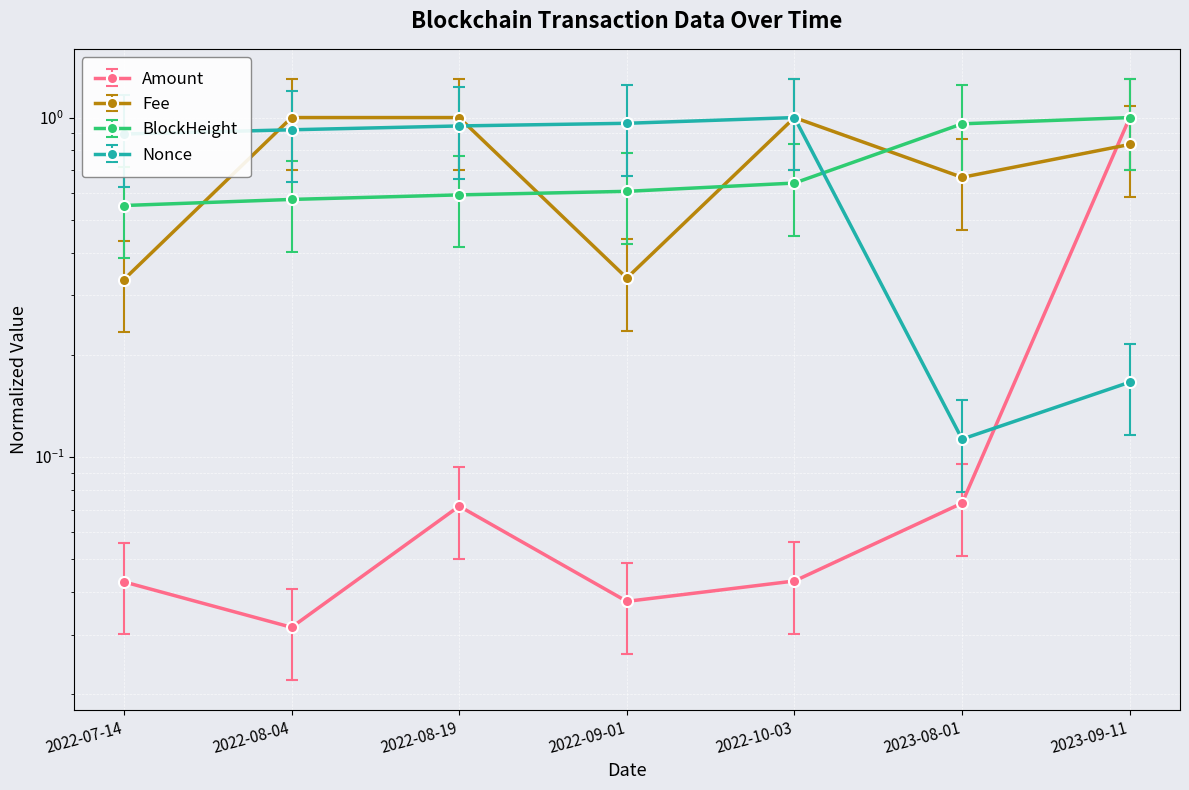

In Nonce, how many points are lower than both neighbors (excluding endpoints)?

1